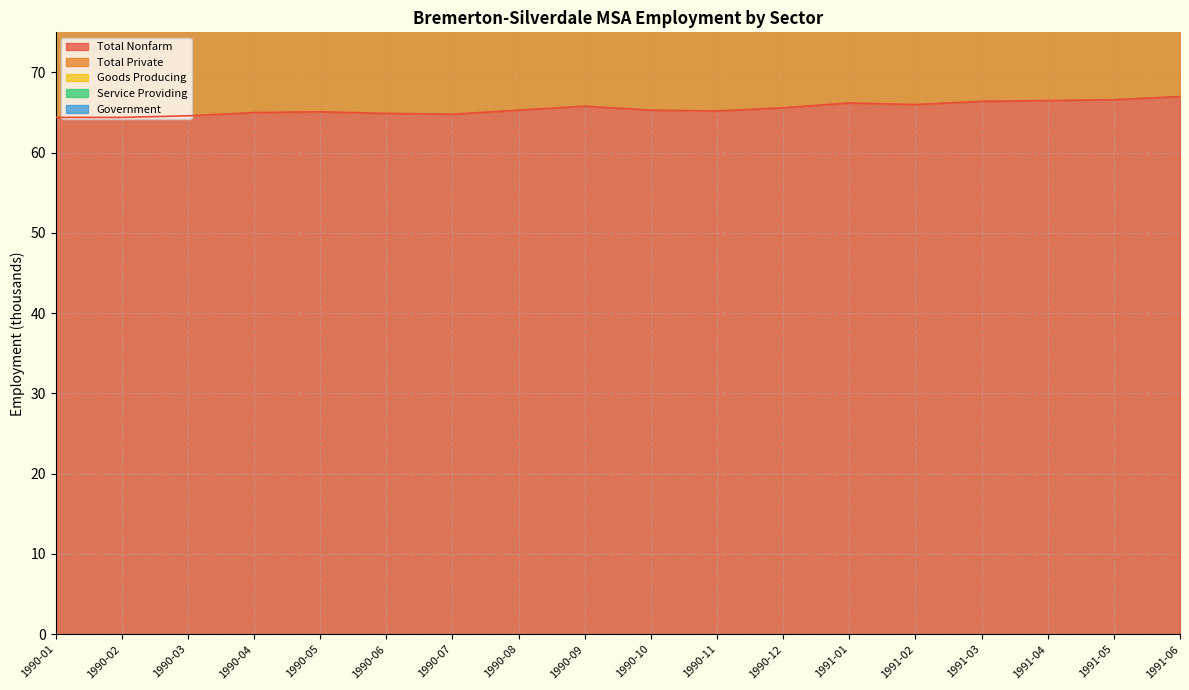

Which category has the highest value in the Total Nonfarm series?

1991-06